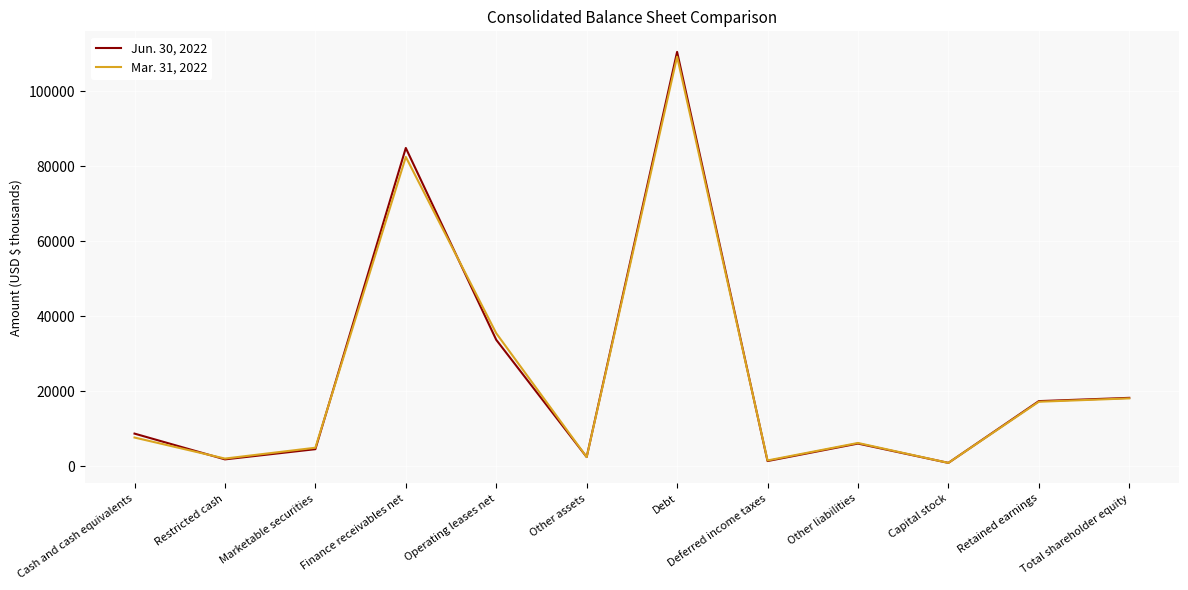

Is the value of Mar. 31, 2022 at Marketable securities greater than the value of Jun. 30, 2022 at Operating leases net?

No